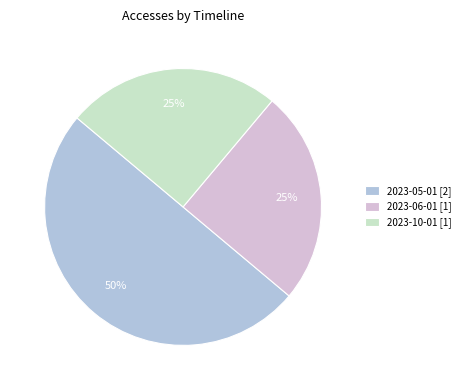

To the nearest percent, what is the difference between the largest and smallest slice percentages?

25%